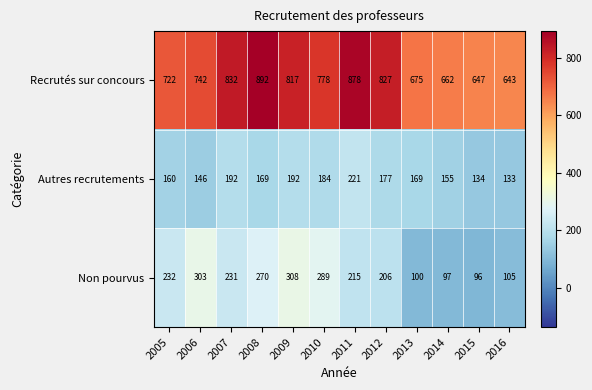

Which series has the widest spread of values?

Recrutés sur concours